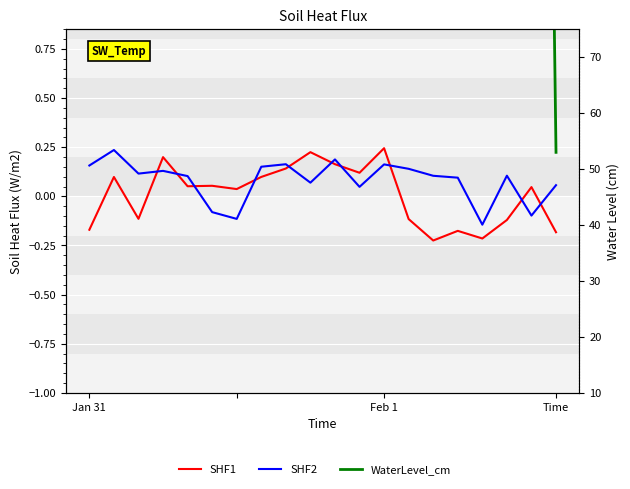

True or false: SHF1 has more than 0 interior local peaks.

True